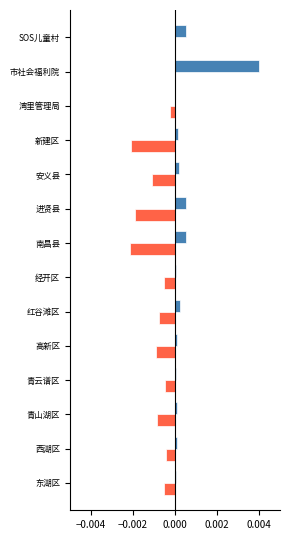

At which category is the sum across all series the highest?

市社会福利院